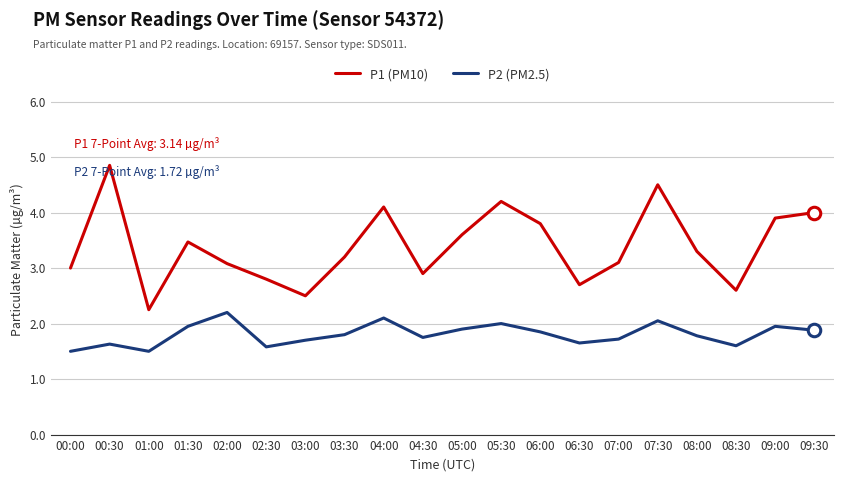

Between 00:30 and 01:00, which series saw the biggest shift?

P1 (PM10)